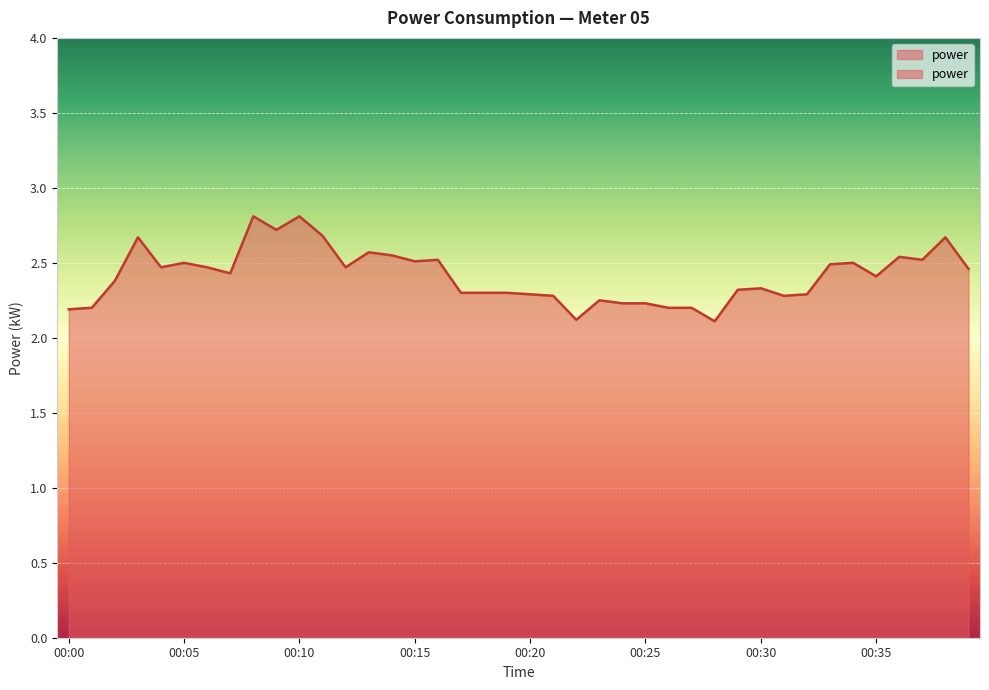

List the labels in order of value, smallest first.

00:28, 00:22, 00:00, 00:01, 00:26, 00:27, 00:24, 00:25, 00:23, 00:21, 00:31, 00:20, 00:32, 00:17, 00:18, 00:19, 00:29, 00:30, 00:02, 00:35, 00:07, 00:39, 00:04, 00:06, 00:12, 00:33, 00:05, 00:34, 00:15, 00:16, 00:37, 00:36, 00:14, 00:13, 00:03, 00:38, 00:11, 00:09, 00:08, 00:10